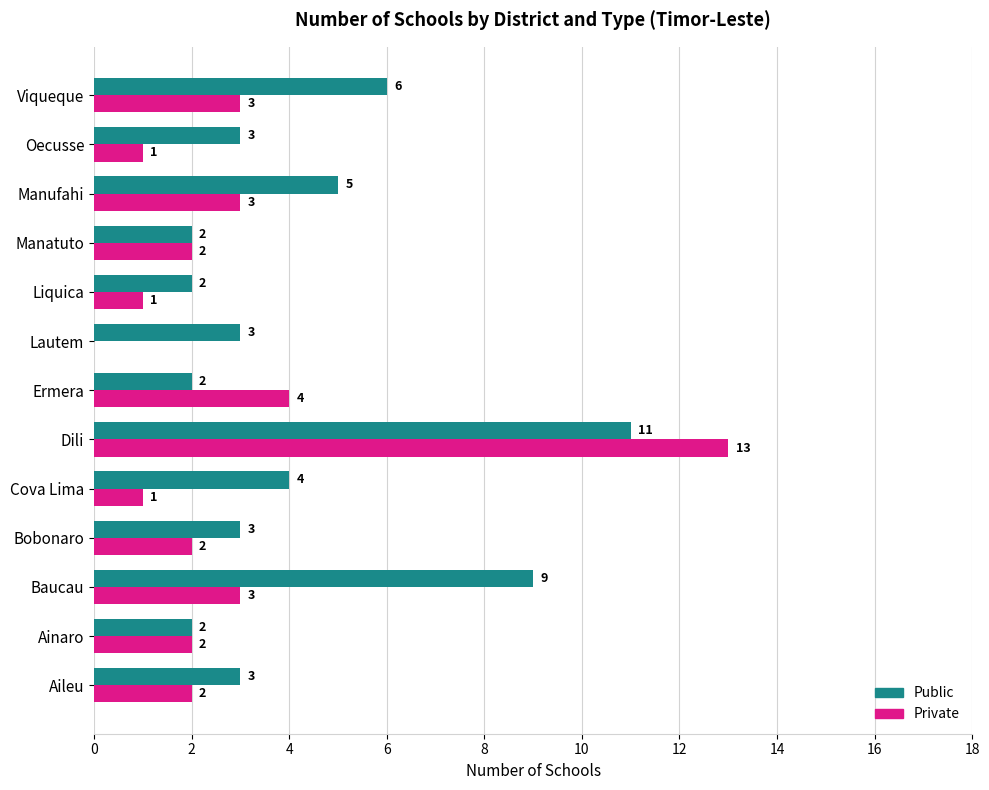

At which category is the sum across all series the highest?

Dili